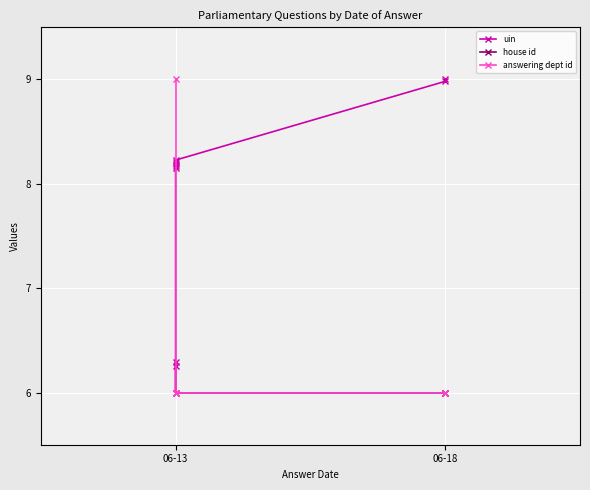

What is the smallest value displayed?

6.0